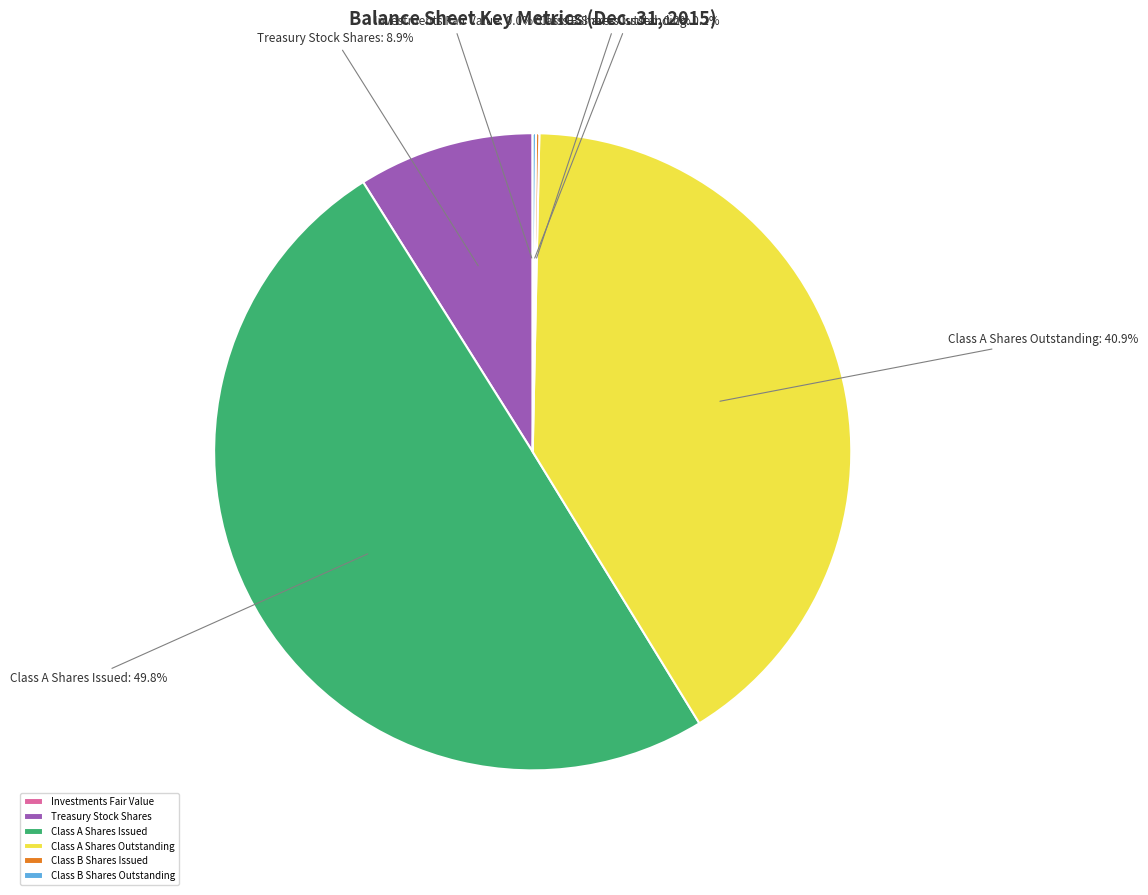

Combined, what portion of the pie is Class A Shares Outstanding and Class A Shares Issued?

90.7%